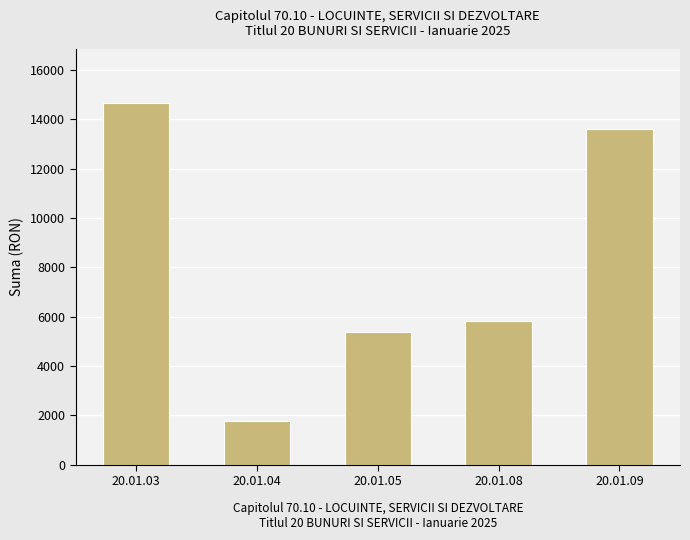

How many data points are above 5836?

3